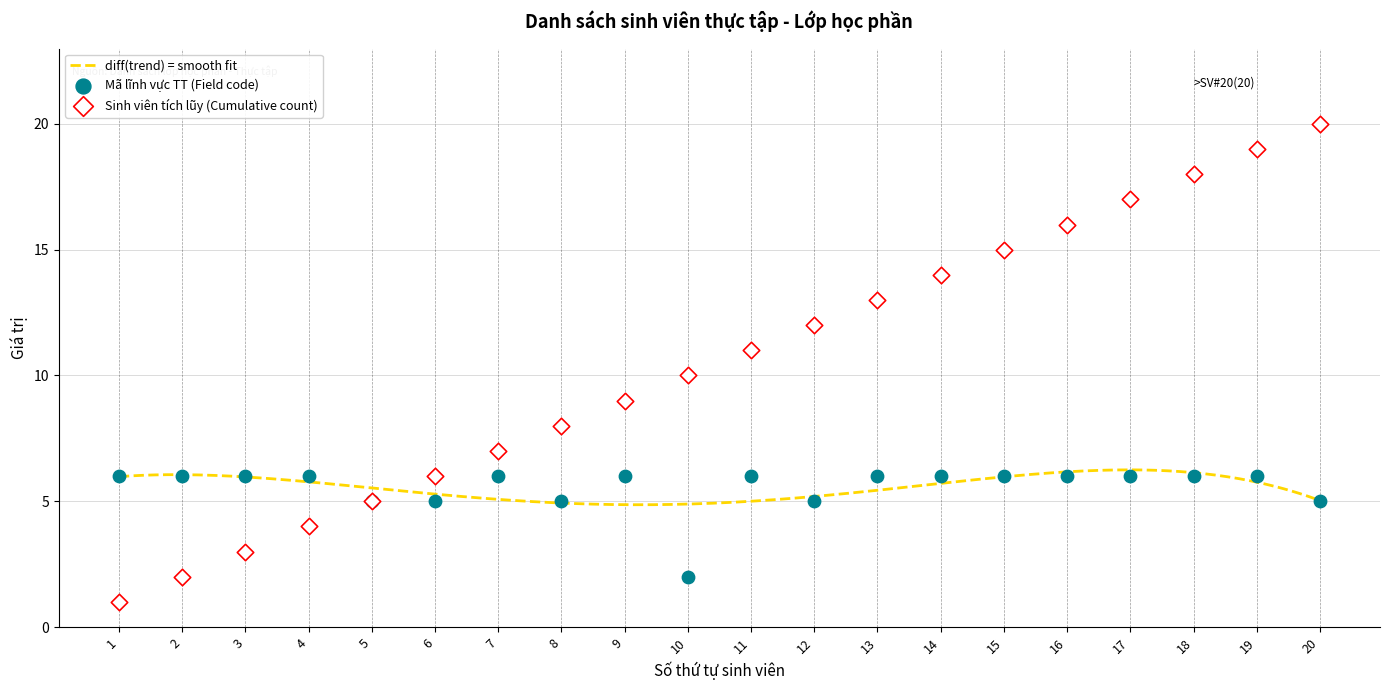

What is the total value across all series at 1?

7